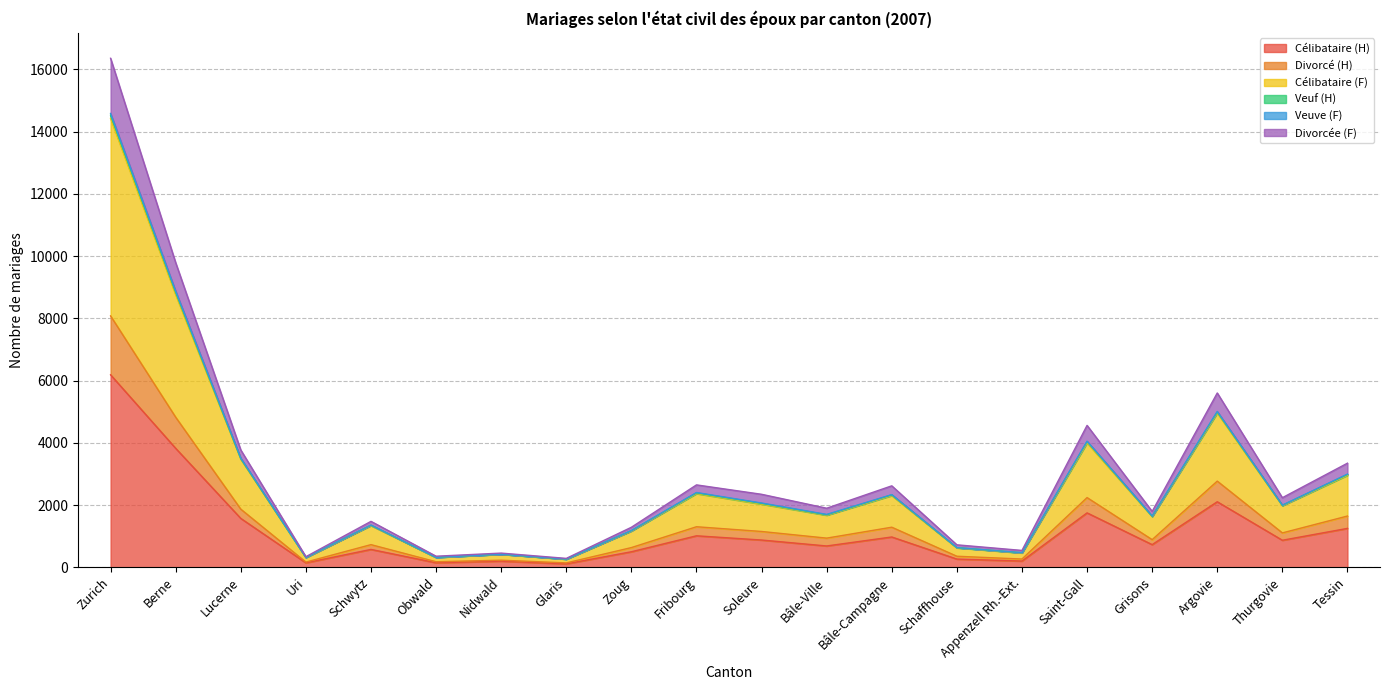

Rank the categories by Veuf (H) value from lowest to highest.

Glaris, Uri, Obwald, Nidwald, Appenzell Rh.-Ext., Schaffhouse, Zoug, Schwytz, Grisons, Bâle-Ville, Thurgovie, Soleure, Bâle-Campagne, Fribourg, Tessin, Lucerne, Saint-Gall, Argovie, Berne, Zurich